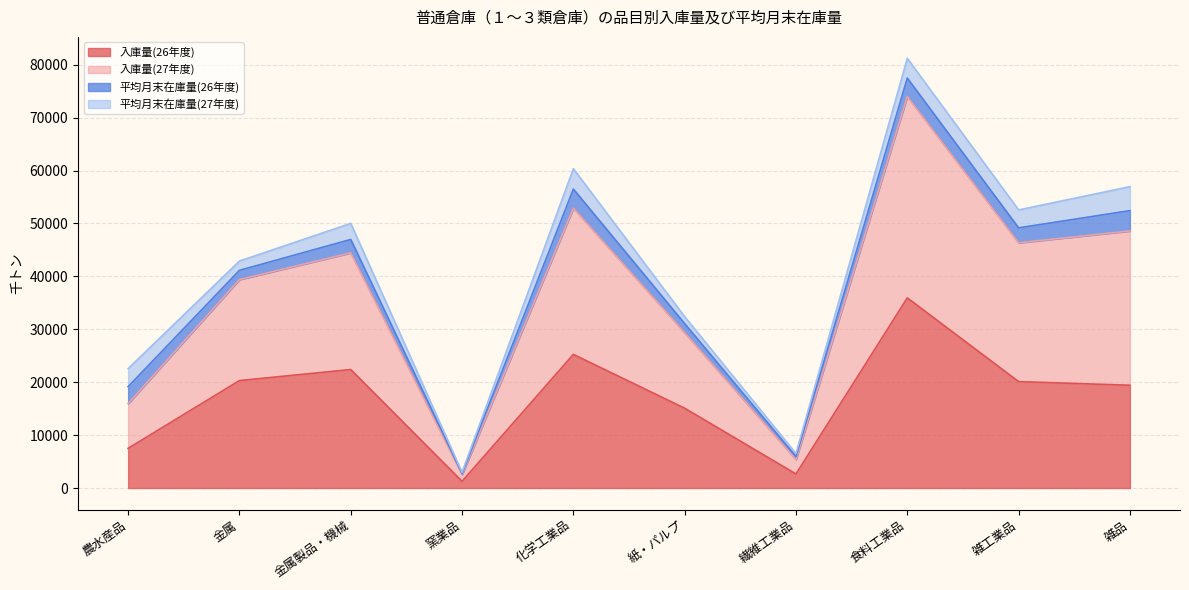

At which category is the sum across all series the highest?

食料工業品